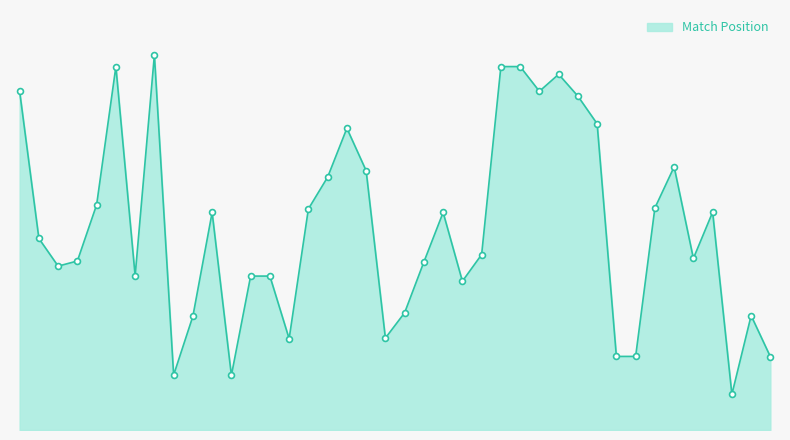

Is this an area chart (filled region under the line)?

Yes